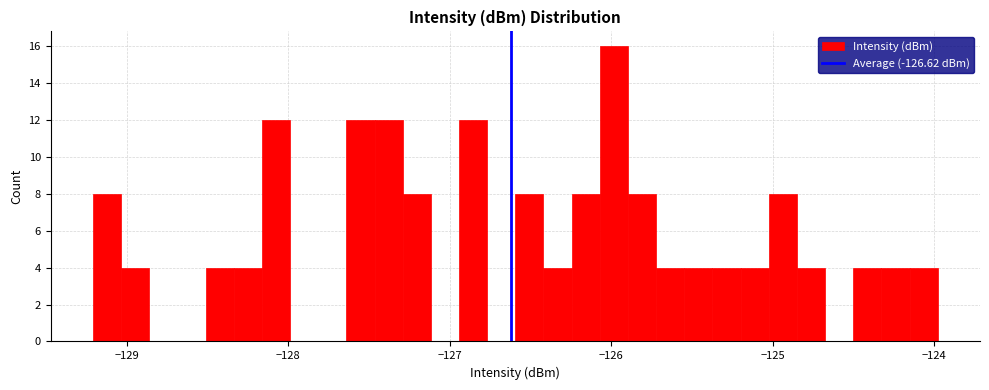

Read against the x-axis, roughly where is the centre of the tallest bar?

-126.0